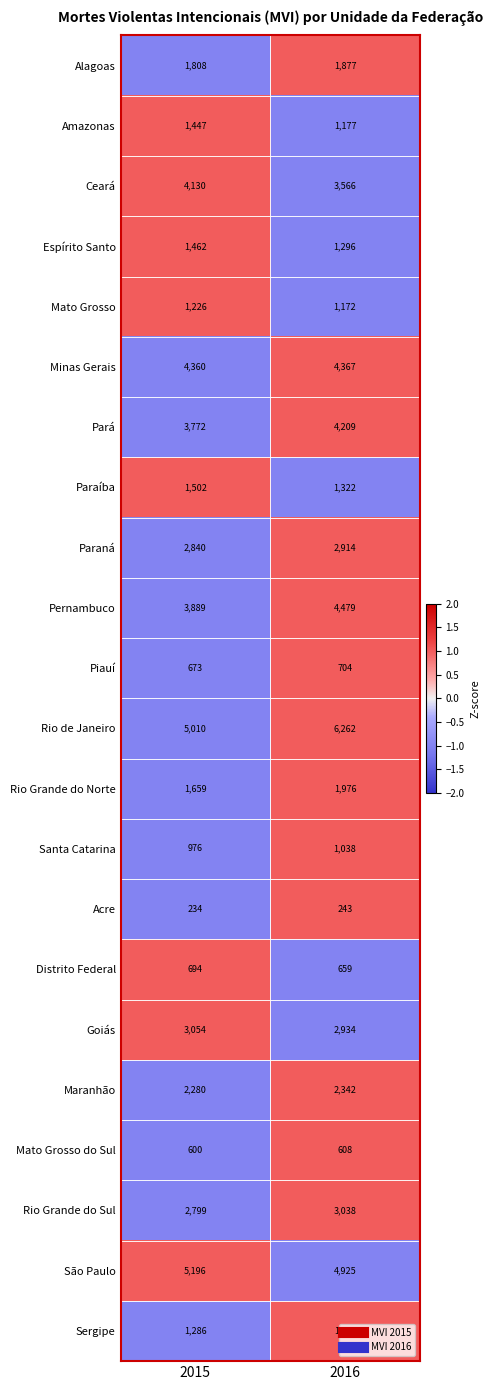

What is the total value across all series at 2016?

52557